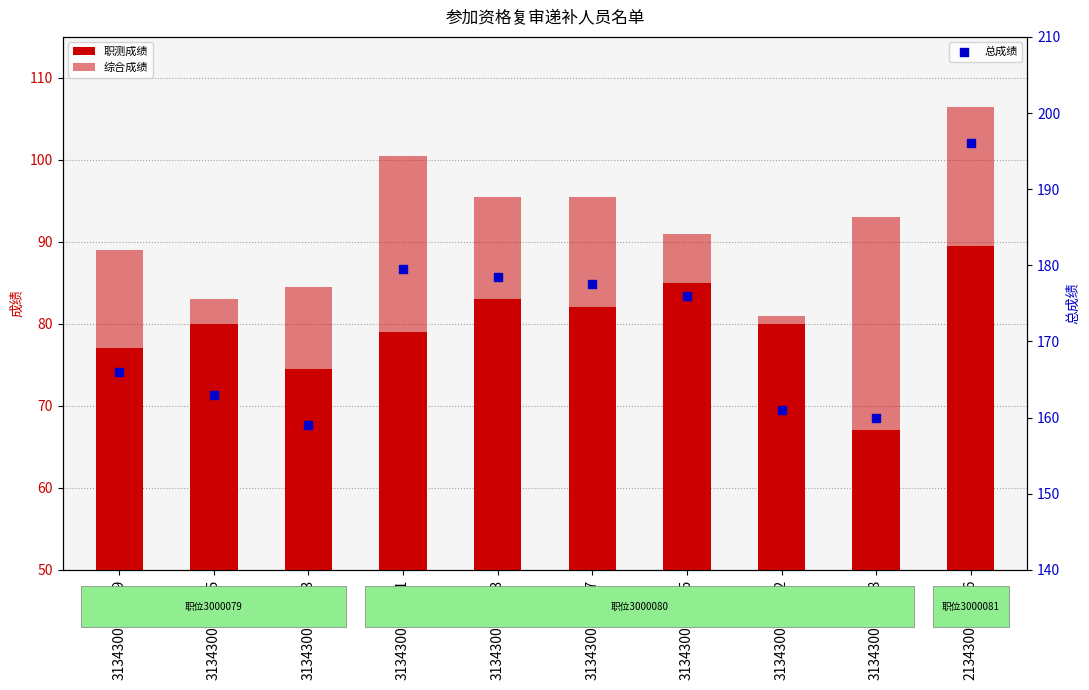

Is the value of 总成绩 at 2134300902526 greater than the value of 综合成绩 at 3134300105215?

Yes